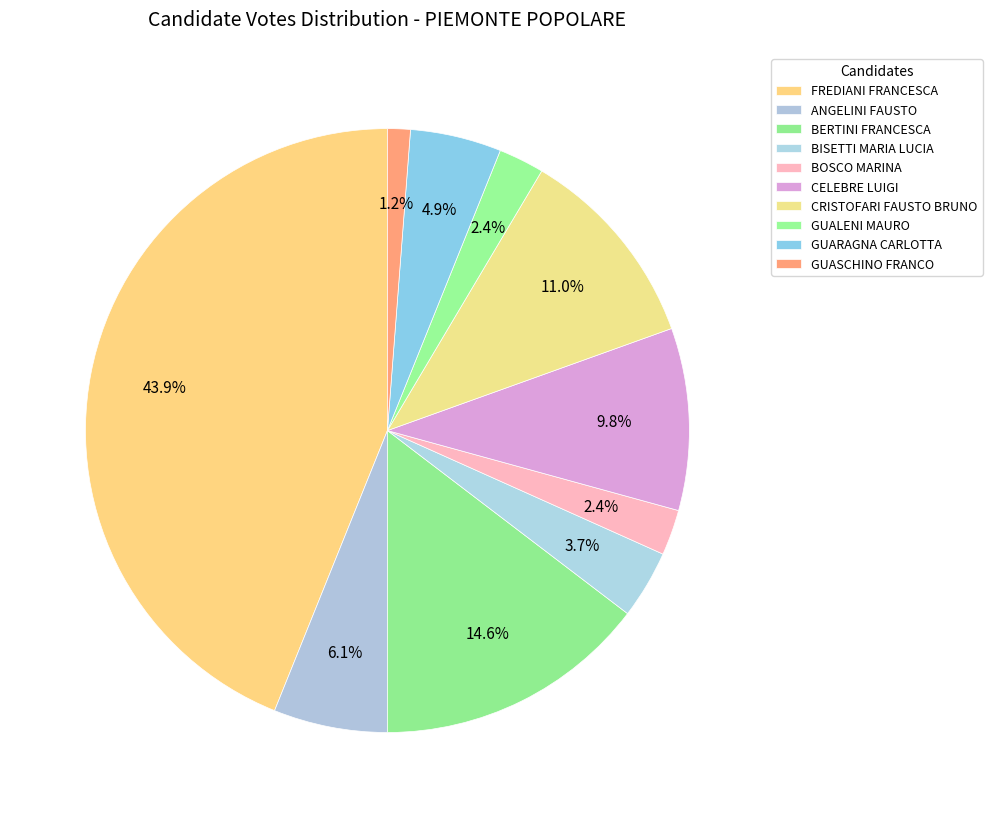

What is the ratio of the value at CELEBRE LUIGI to the value at FREDIANI FRANCESCA?

0.2